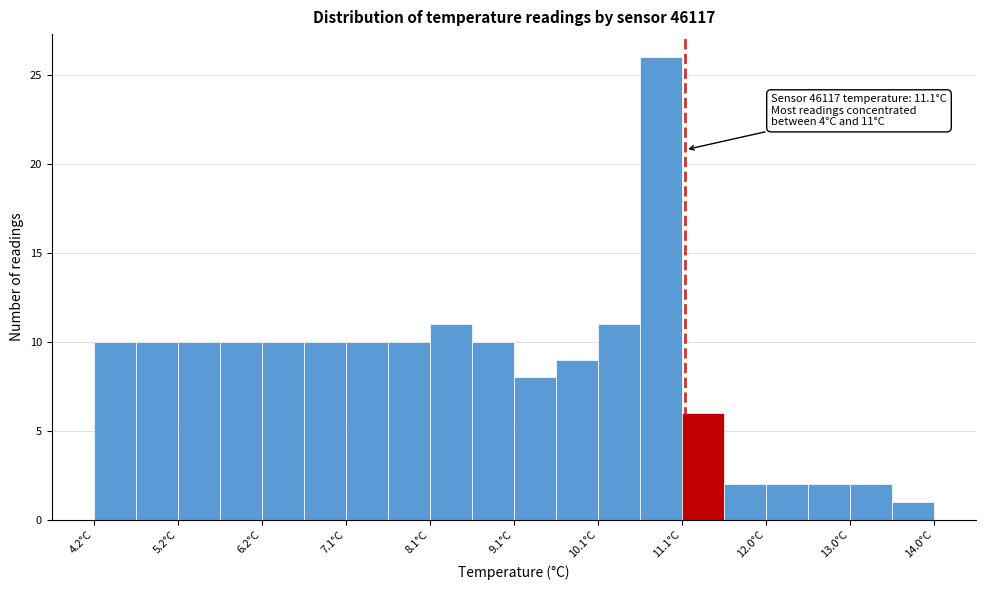

Which range on the x-axis has the tallest bar?

10.57 to 11.06